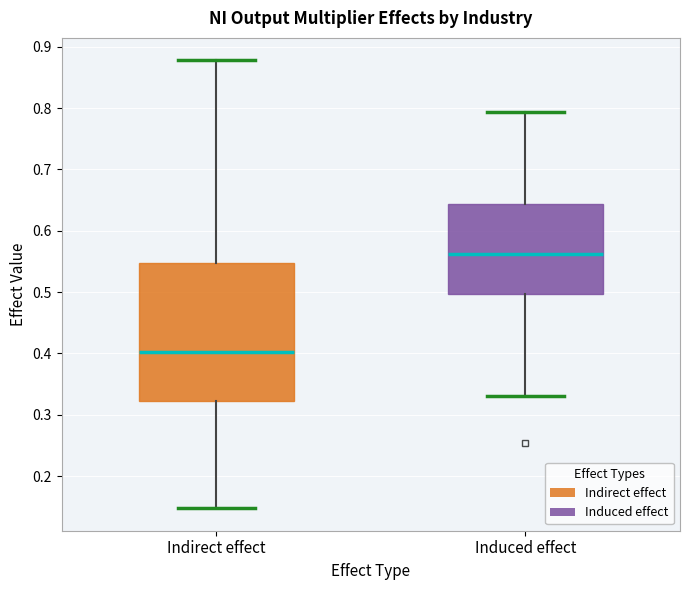

Which box is the tallest, from its lower edge to its upper edge?

Indirect effect